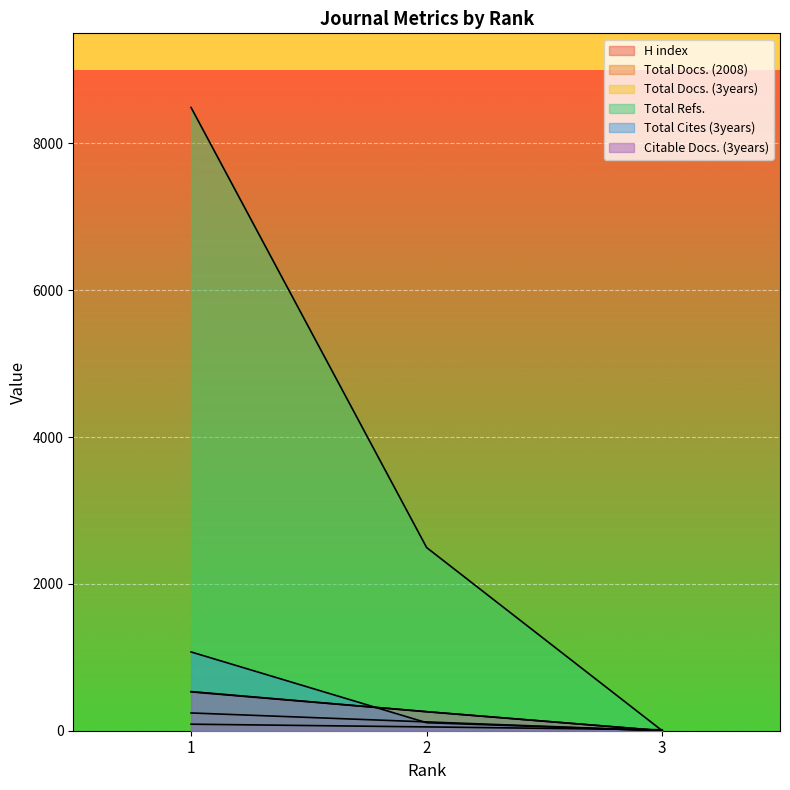

Count the Total Docs. (3years) values in the range 0 to 533.

3